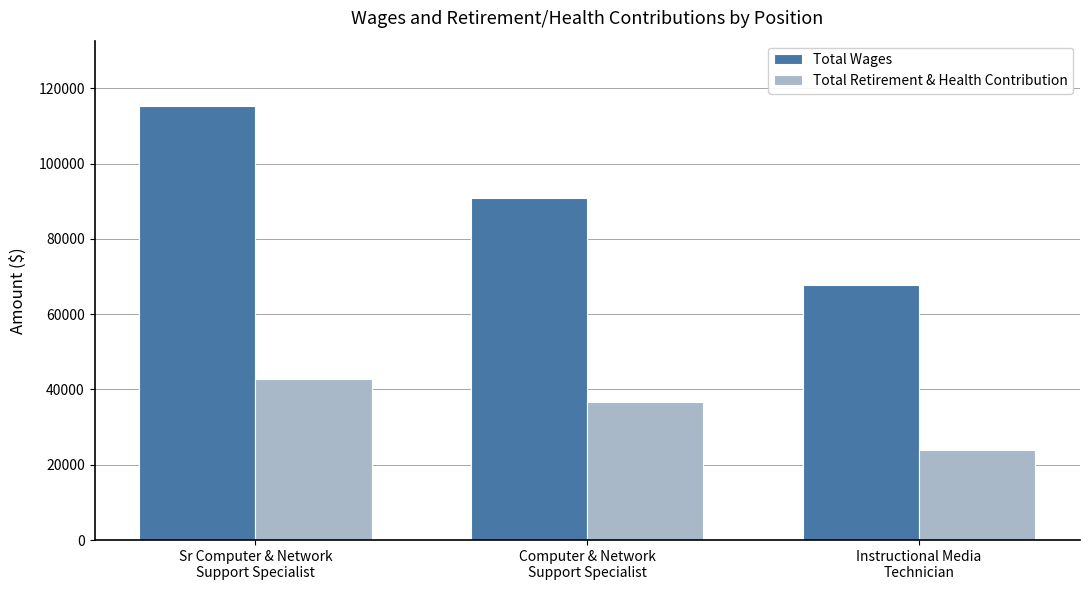

The Total Retirement & Health Contribution series shows 42783 at Sr Computer & Network
Support Specialist. True or false?

True